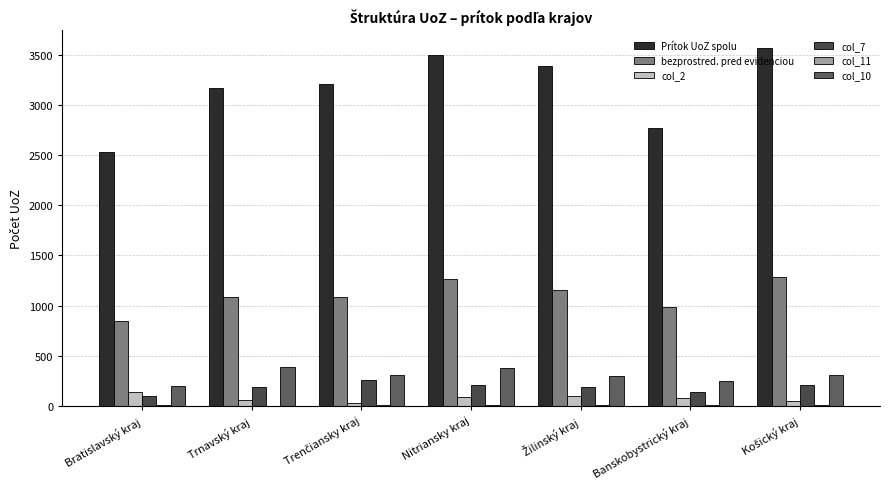

True or false: col_2 has a value of 136 at Bratislavský kraj.

True